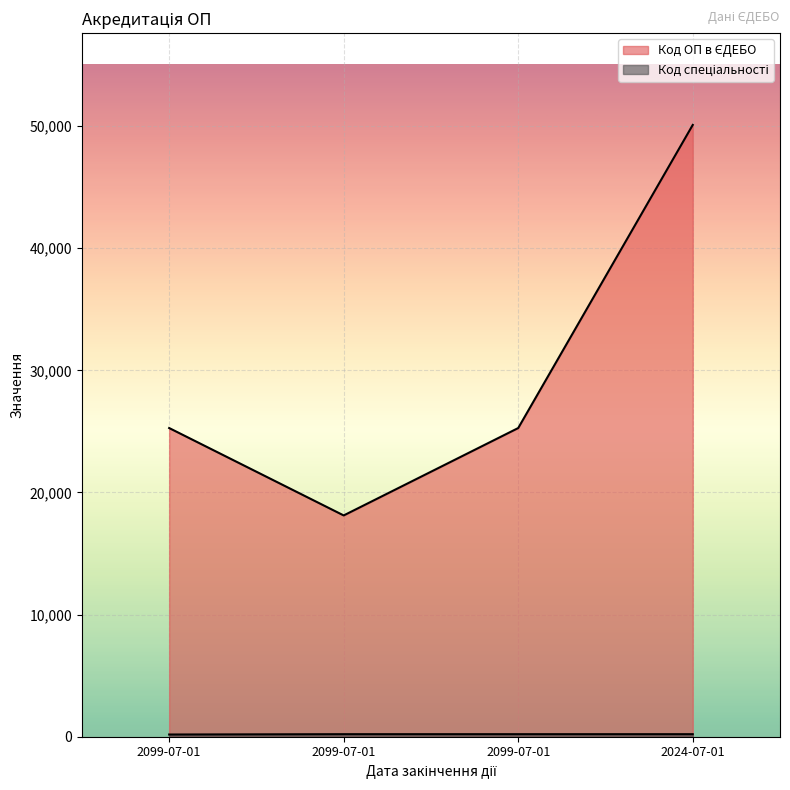

Reading left to right, list all the values displayed in this chart.

Код ОП в ЄДЕБО: 25274	18118	25273	50090
Код спеціальності: 181	208	208	208